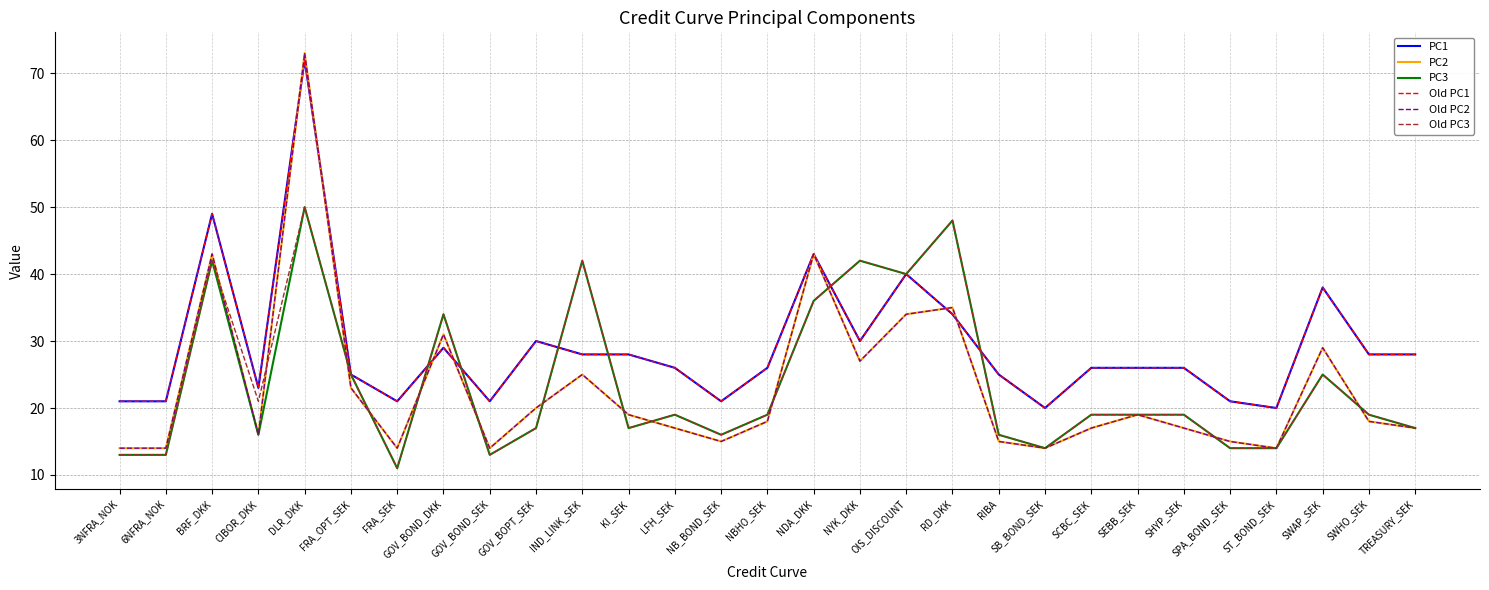

Reading left to right, what are all the values shown in this chart?

PC1: 21	21	49	23	72	25	21	29	21	30	28	28	26	21	26	43	30	40	34	25	20	26	26	26	21	20	38	28	28
PC2: 14	14	43	16	73	23	14	31	14	20	25	19	17	15	18	43	27	34	35	15	14	17	19	17	15	14	29	18	17
PC3: 13	13	42	16	50	25	11	34	13	17	42	17	19	16	19	36	42	40	48	16	14	19	19	19	14	14	25	19	17
Old PC1: 21	21	49	23	72	25	21	29	21	30	28	28	26	21	26	43	30	40	34	25	20	26	26	26	21	20	38	28	28
Old PC2: 14	14	43	16	73	23	14	31	14	20	25	19	17	15	18	43	27	34	35	15	14	17	19	17	15	14	29	18	17
Old PC3: 13	13	42	21	50	25	11	34	13	17	42	17	19	16	19	36	42	40	48	16	14	19	19	19	14	14	25	19	17